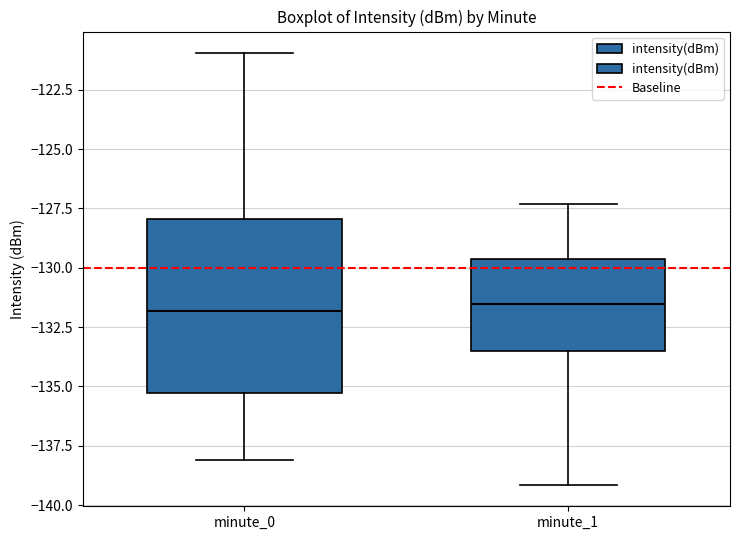

Reading left to right, read every box against the y-axis: the position of its median line, the range the box covers, and the ends of its whiskers. The values are not printed on the chart, so give them approximately, as read against the axis.

minute_0: median -132.0, box -135.5 to -128.0, whiskers -138.0 to -121.0
minute_1: median -131.5, box -133.5 to -129.5, whiskers -139.0 to -127.5